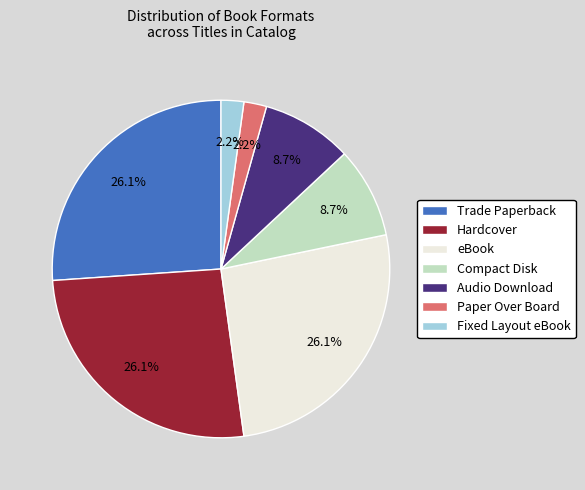

To the nearest percent, what portion does Trade Paperback represent?

26%